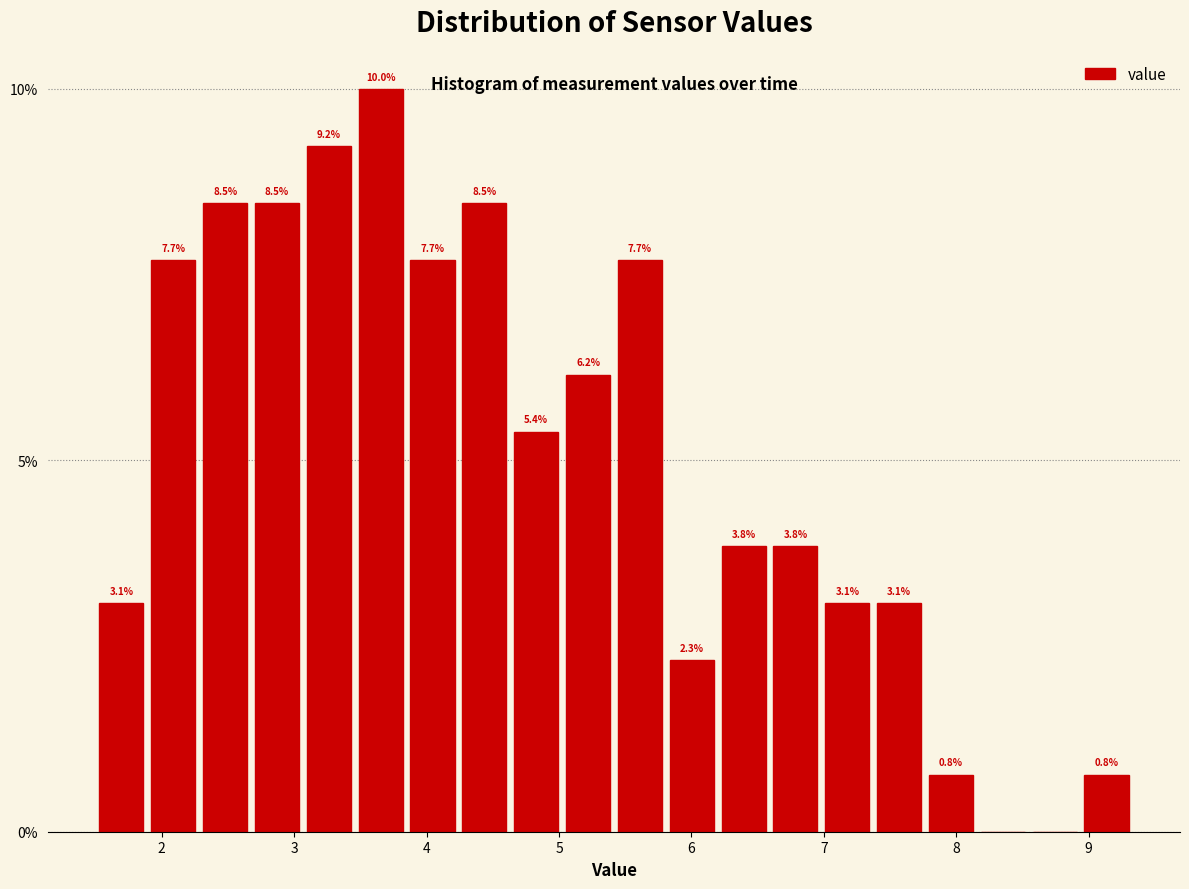

Read against the x-axis, roughly where is the centre of the tallest bar?

3.7